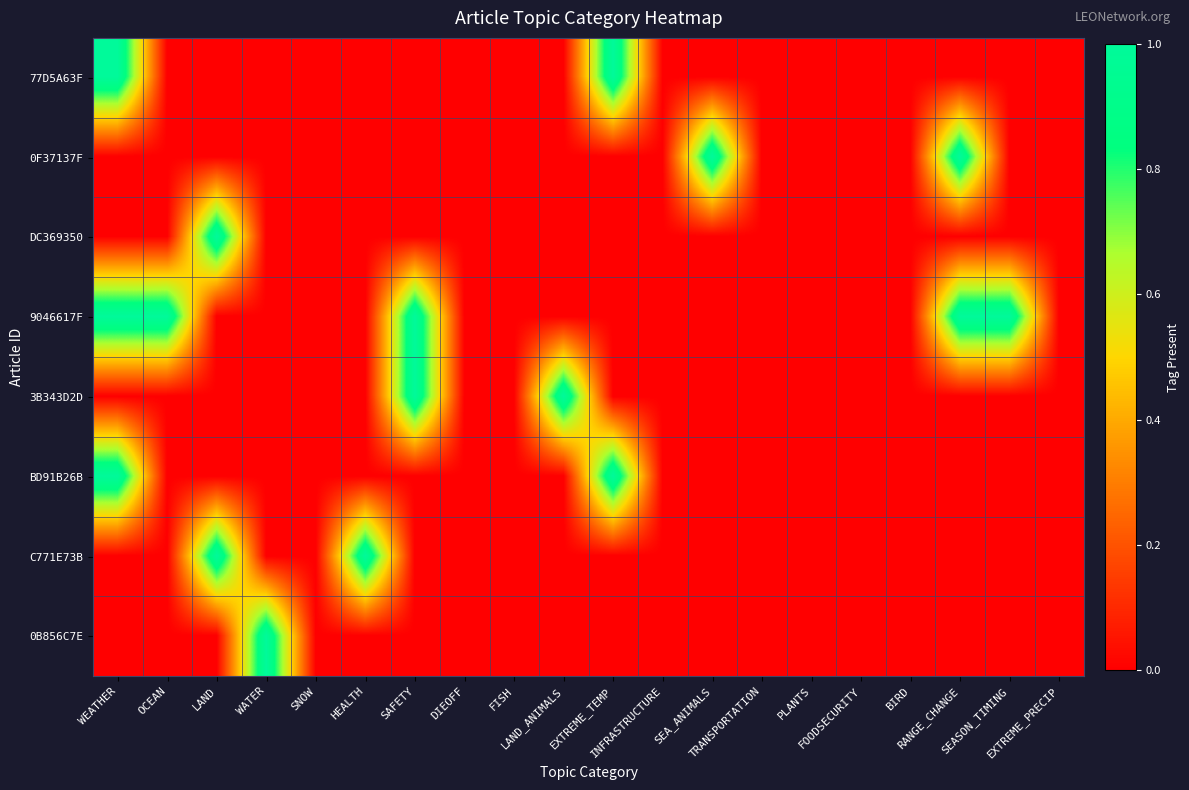

Rank the series by their maximum value, from lowest to highest.

77D5A63F, 0F37137F, DC369350, 9046617F, 3B343D2D, BD91B26B, C771E73B, 0B856C7E